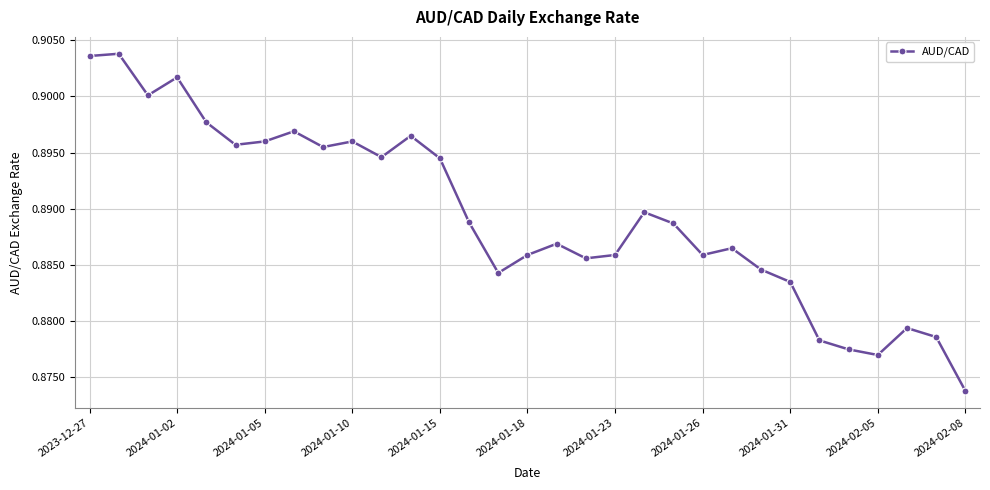

True or false: there are more than 1 points higher than both neighbors.

True